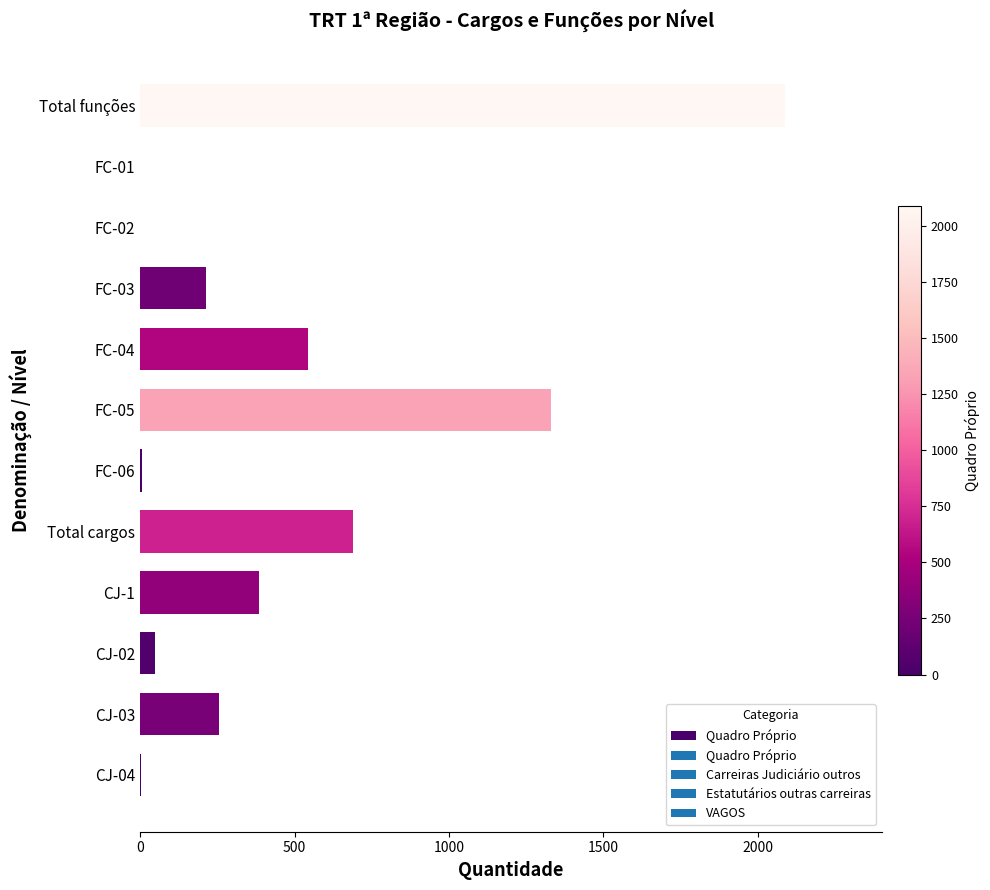

Is it true that the value at FC-02 is 0?

True